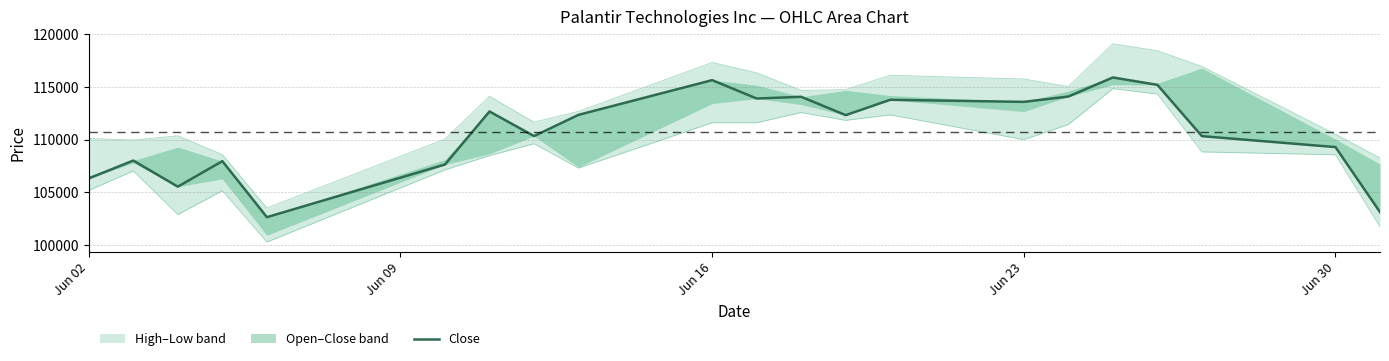

How many lines are shown in the chart?

1